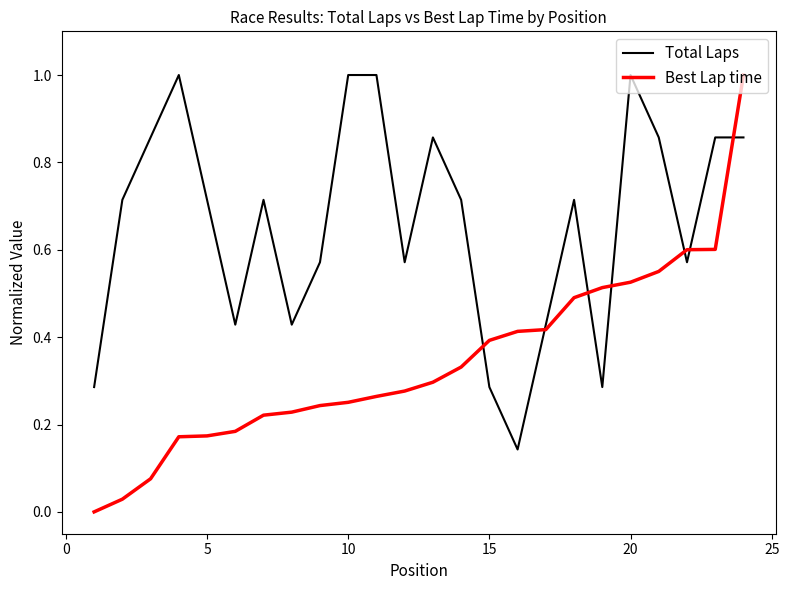

What is the maximum value for Best Lap time?

1.0